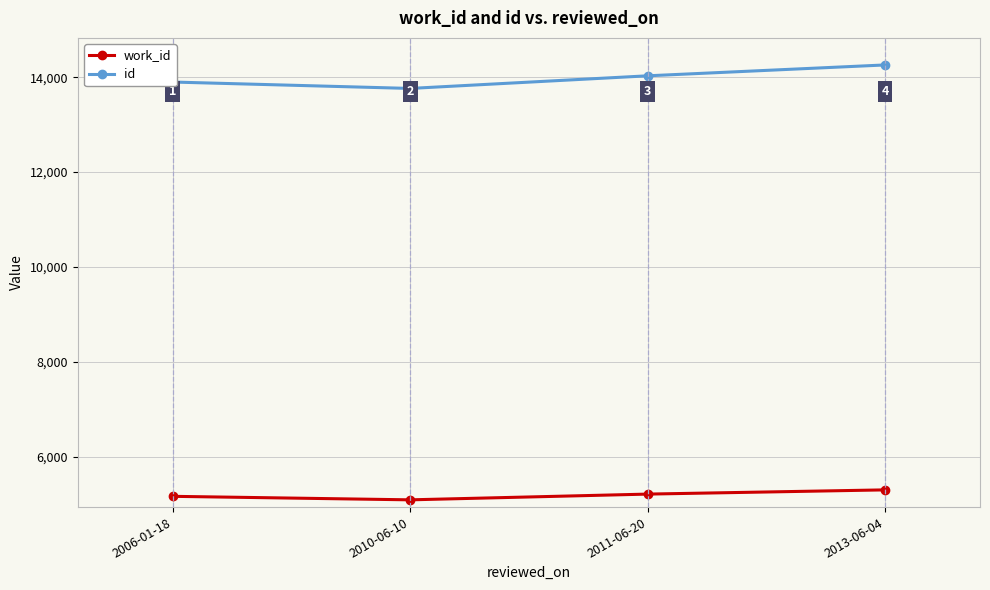

What is the difference between the maximum and second lowest values in the id series?

360